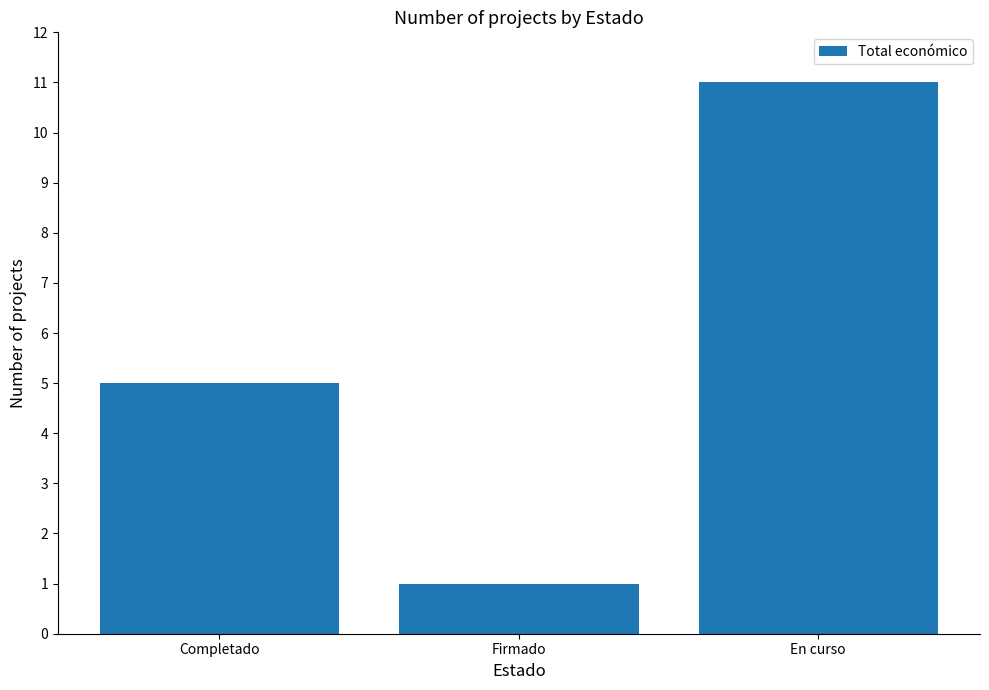

What is the ratio of the value at En curso to the value at Completado?

2.2